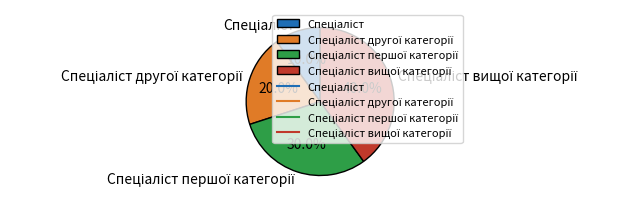

Does any single category account for the majority?

No